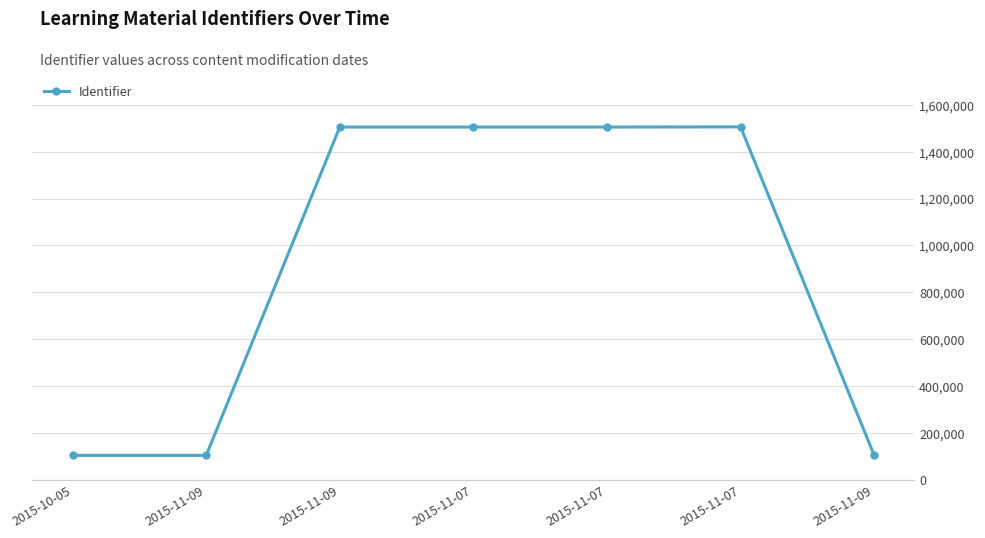

The chart shows a value of 1505294 at 2015-11-09. True or false?

True